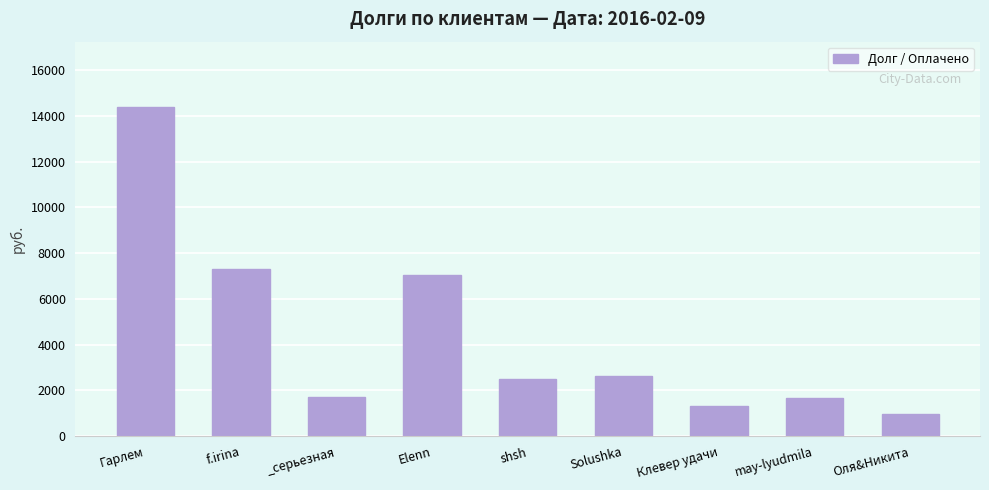

What is the sum of all values?

39586.6